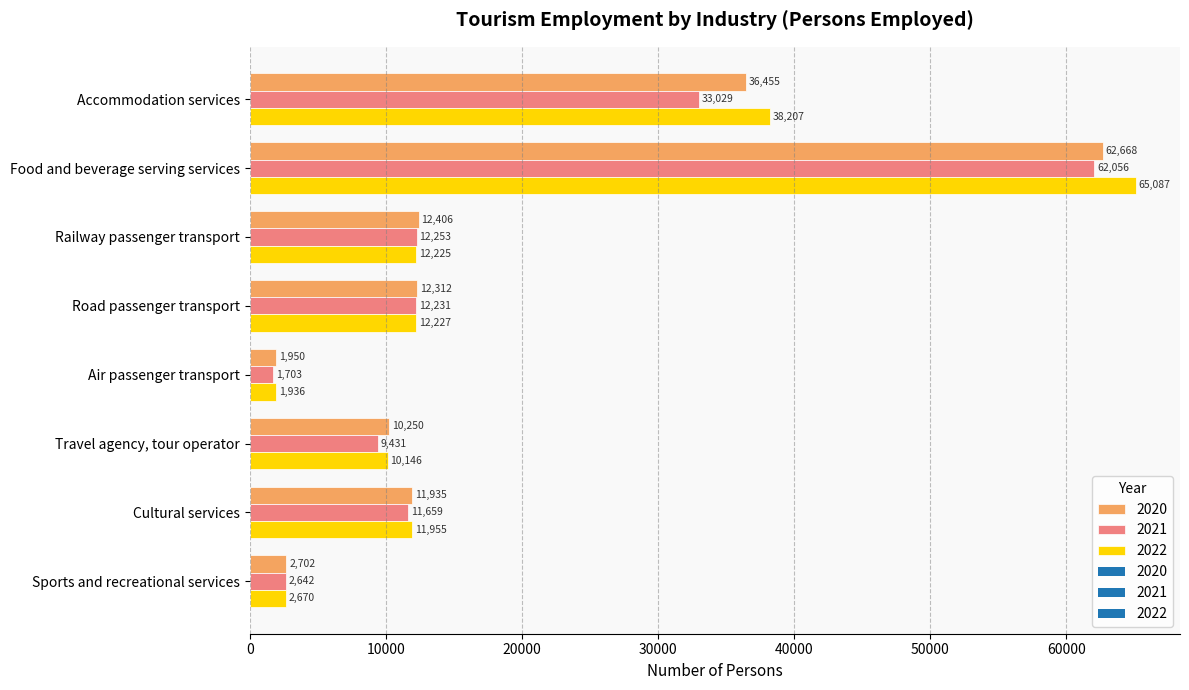

Which category has the highest value in the 2021 series?

Food and beverage serving services